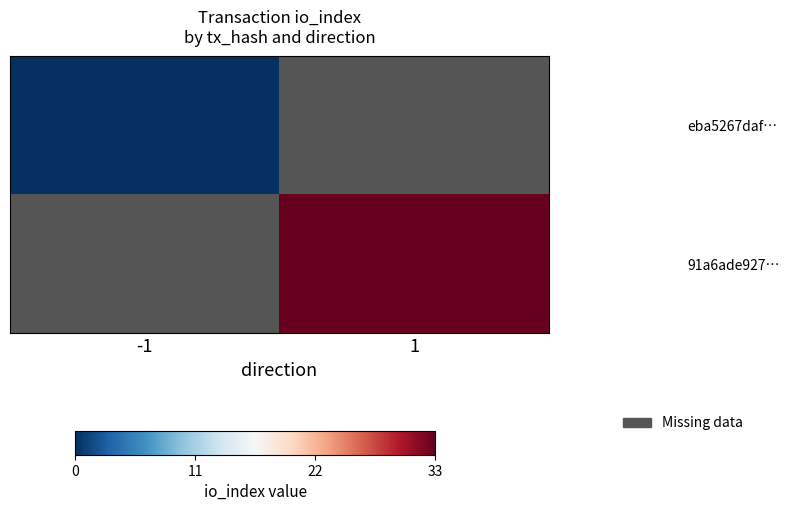

Which series has the widest spread of values?

eba5267daf…